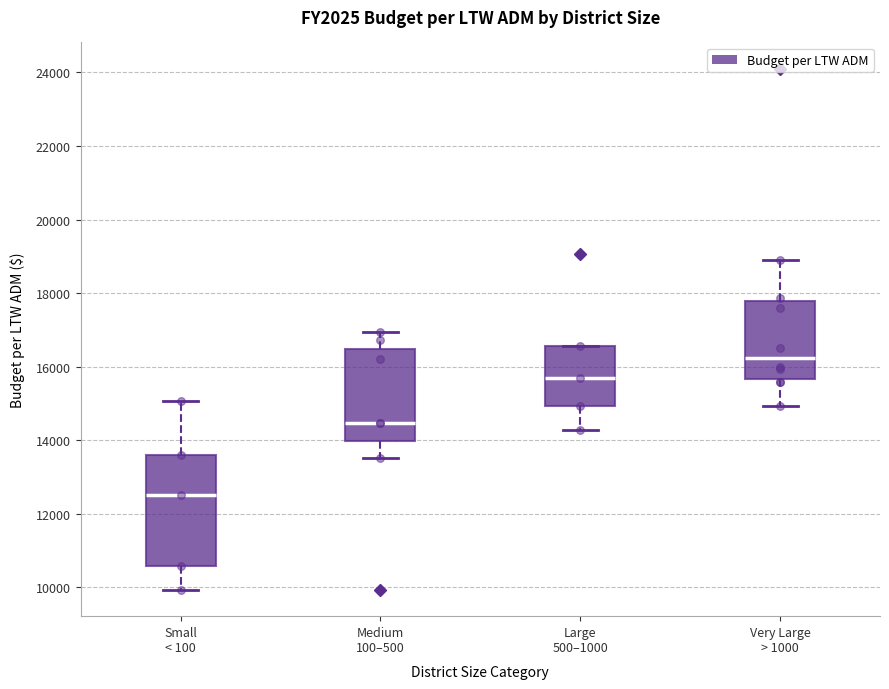

Which box's median line is the lowest?

Small < 100